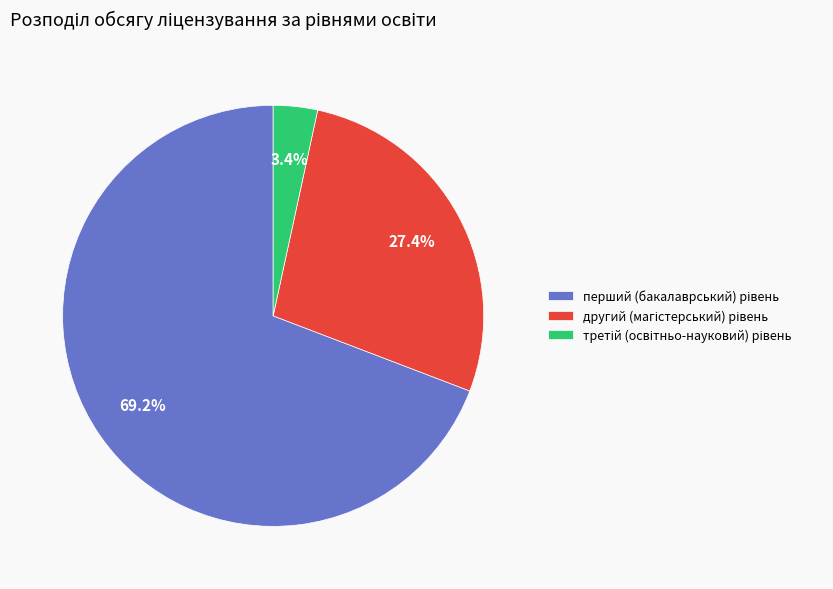

Is there any slice that represents more than half of the pie?

Yes